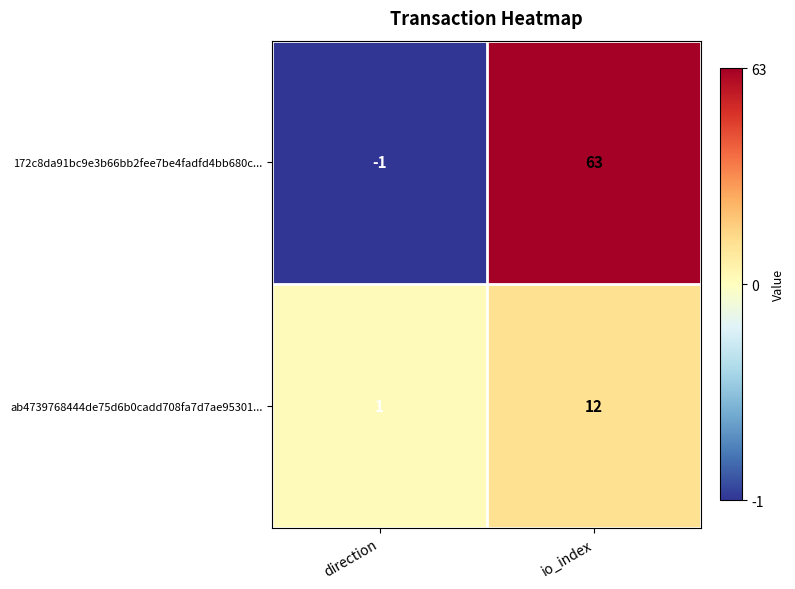

Reading left to right, what are all the values shown in this chart?

172c8da91bc9e3b66bb2fee7be4fadfd4bb680c...: -1	63
ab4739768444de75d6b0cadd708fa7d7ae95301...: 1	12